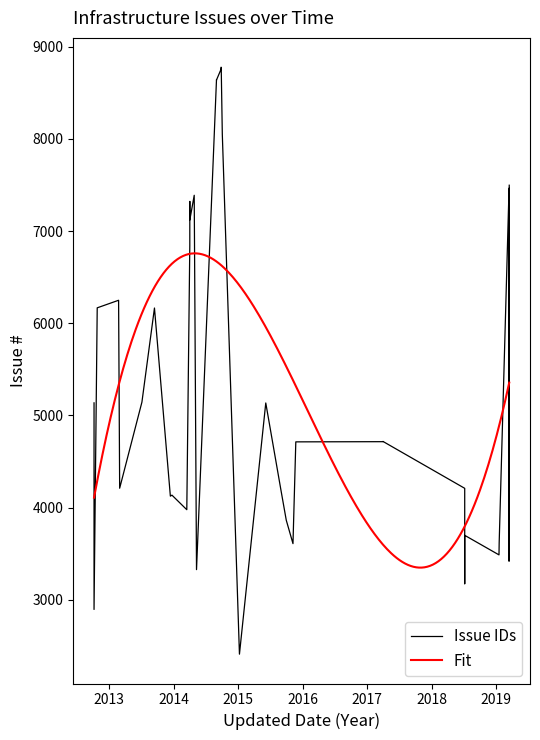

What is the sum of all values?

227971